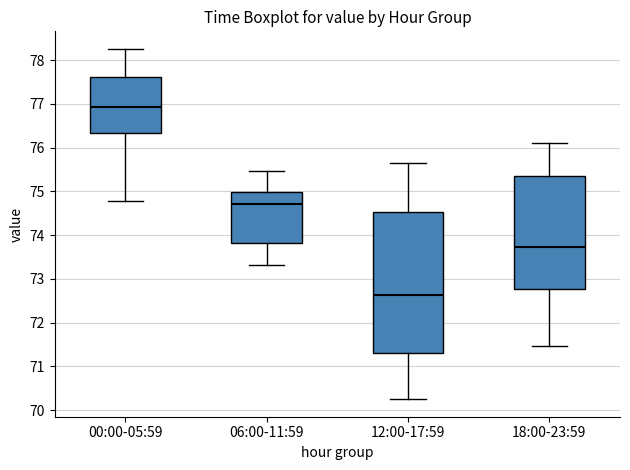

Where is the upper edge of the box for 06:00-11:59 on the y-axis? The values are not printed on the chart, so give them approximately, as read against the axis.

75.0